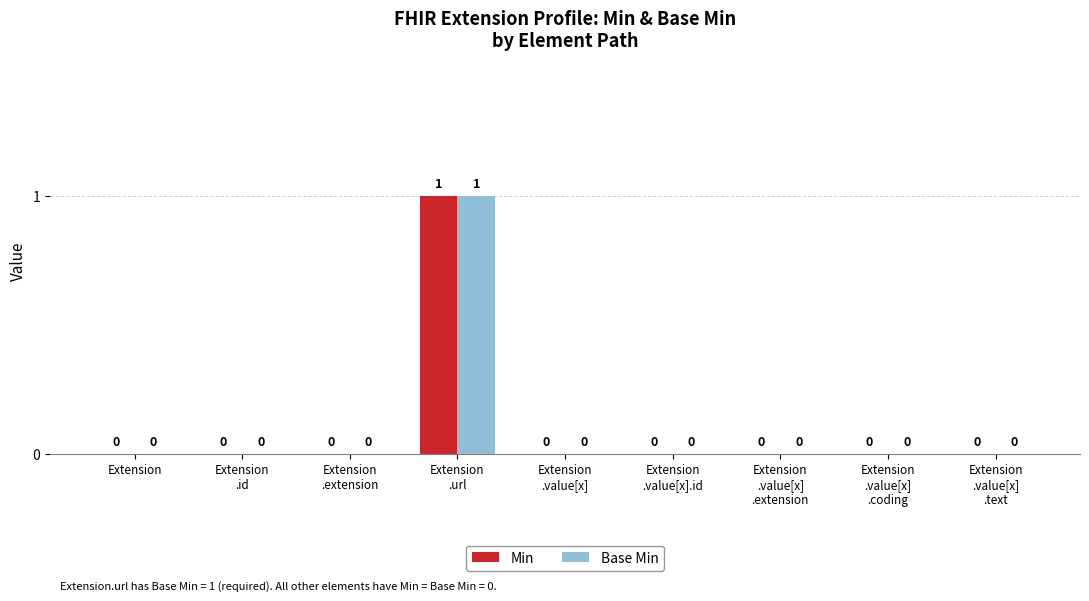

The Base Min series shows 0 at Extension. True or false?

True